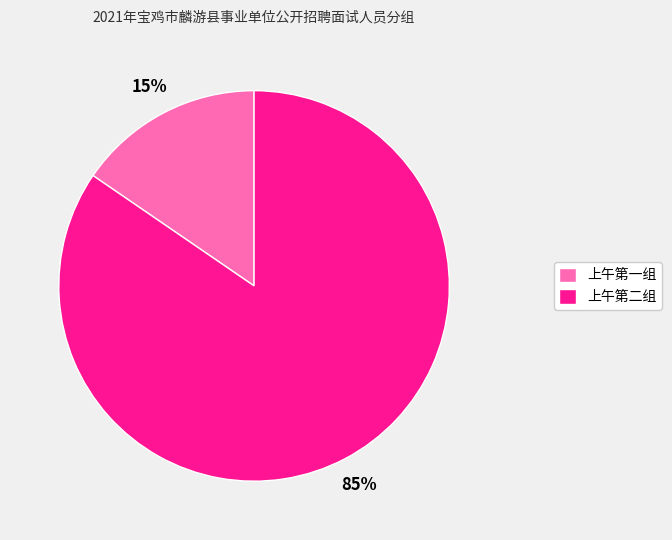

Is 上午第一组 the majority of the pie?

No